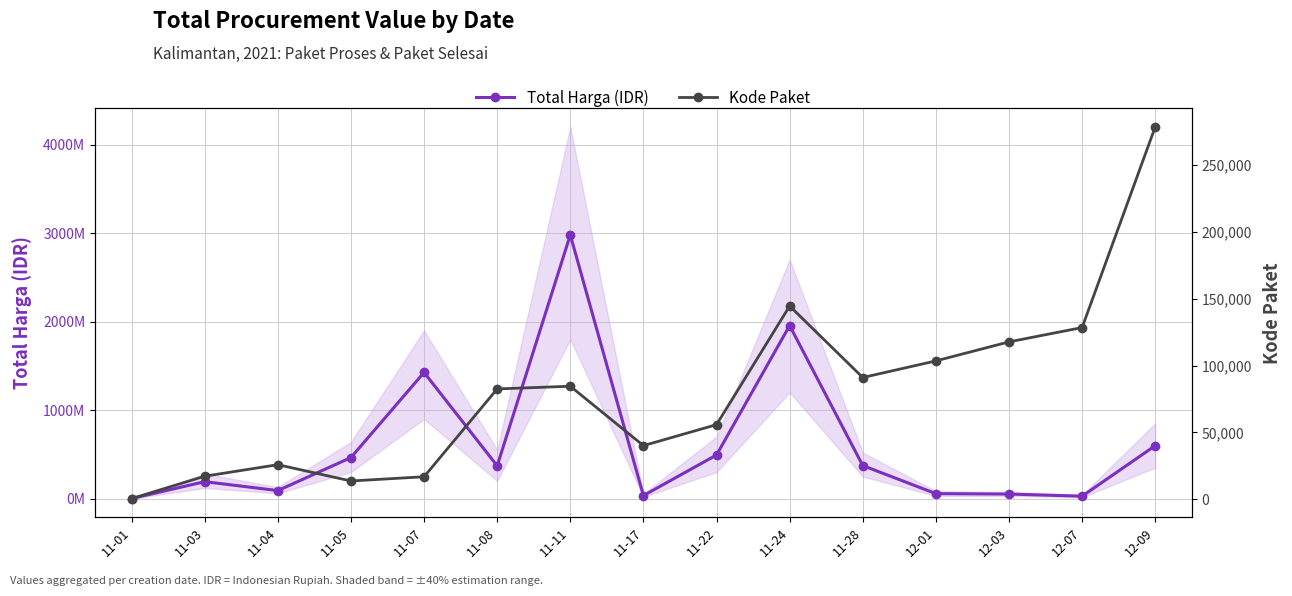

Where is the first local minimum for Kode Paket?

11-05